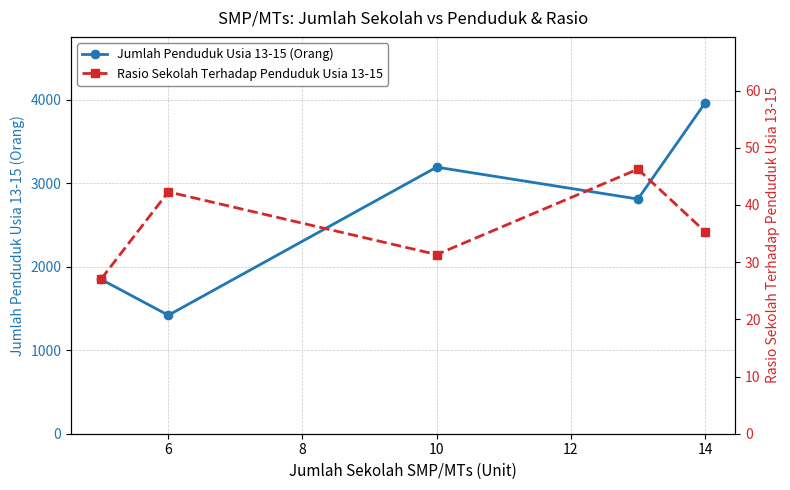

True or false: Jumlah Penduduk Usia 13-15 (Orang) has more than 2 points higher than both neighbors.

False